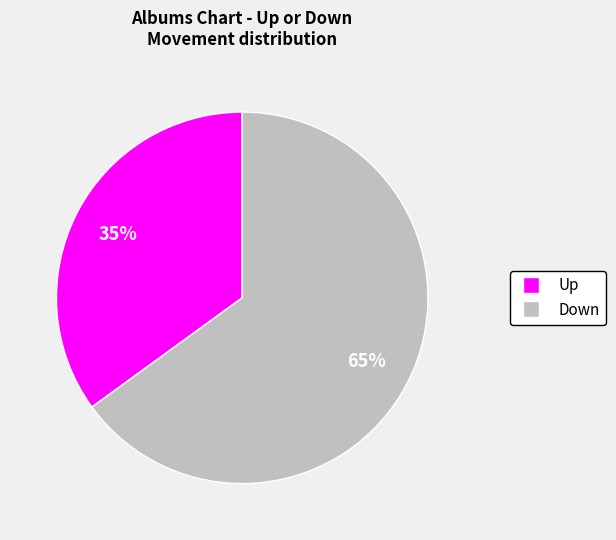

Is there any slice that represents more than half of the pie?

Yes